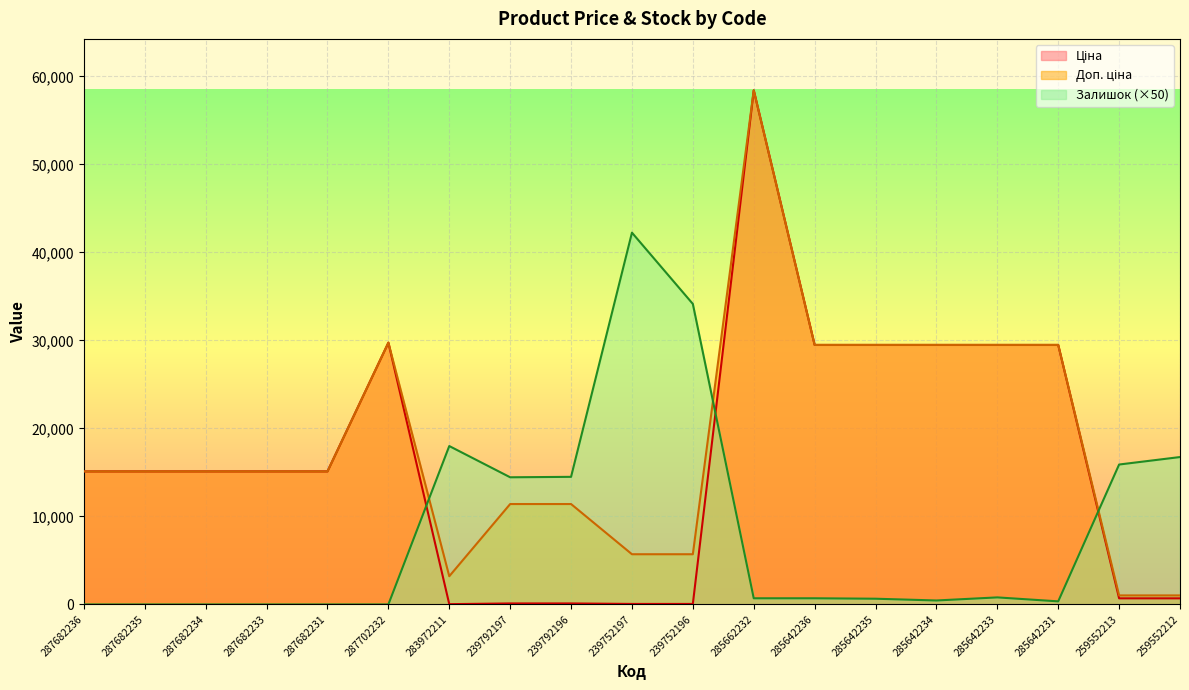

Reading right to left, extract all data points from this chart.

Ціна: 259552212=693.7	259552213=693.7	285642231=29491.5	285642233=29491.5	285642234=29491.5	285642235=29491.5	285642236=29491.5	285662232=58426.5	239752196=57.0	239752197=57.0	239792196=114.1	239792197=114.1	283972211=32.0	287702232=29747.2	287682231=15120.0	287682233=15120.0	287682234=15120.0	287682235=15120.0	287682236=15120.0
Доп. ціна: 259552212=1024.6	259552213=1024.6	285642231=29491.5	285642233=29491.5	285642234=29491.5	285642235=29491.5	285642236=29491.5	285662232=58426.5	239752196=5705.0	239752197=5705.0	239792196=11410.0	239792197=11410.0	283972211=3205.0	287702232=29747.2	287682231=15120.0	287682233=15120.0	287682234=15120.0	287682235=15120.0	287682236=15120.0
Залишок: 259552212=16750.0	259552213=15900.0	285642231=350.0	285642233=800.0	285642234=450.0	285642235=650.0	285642236=700.0	285662232=700.0	239752196=34150.0	239752197=42250.0	239792196=14500.0	239792197=14450.0	283972211=18000.0	287702232=0.0	287682231=0.0	287682233=0.0	287682234=0.0	287682235=0.0	287682236=0.0